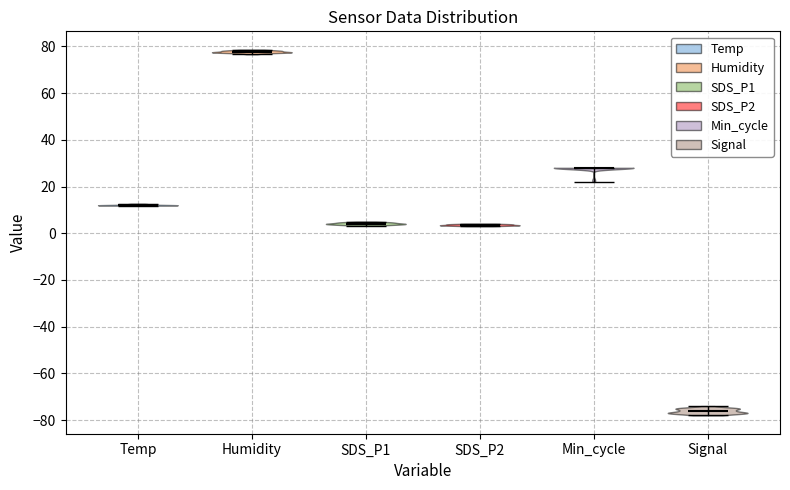

Reading left to right, read every violin against the y-axis: where its median line is, and the lowest and highest points it reaches. The values are not printed on the chart, so give them approximately, as read against the axis.

Temp: median line 12, lowest point 12, highest point 12
Humidity: median line 78, lowest point 76, highest point 78
SDS_P1: median line 4, lowest point 4, highest point 6
SDS_P2: median line 4, lowest point 4, highest point 4
Min_cycle: median line 28, lowest point 22, highest point 28
Signal: median line -76, lowest point -78, highest point -74